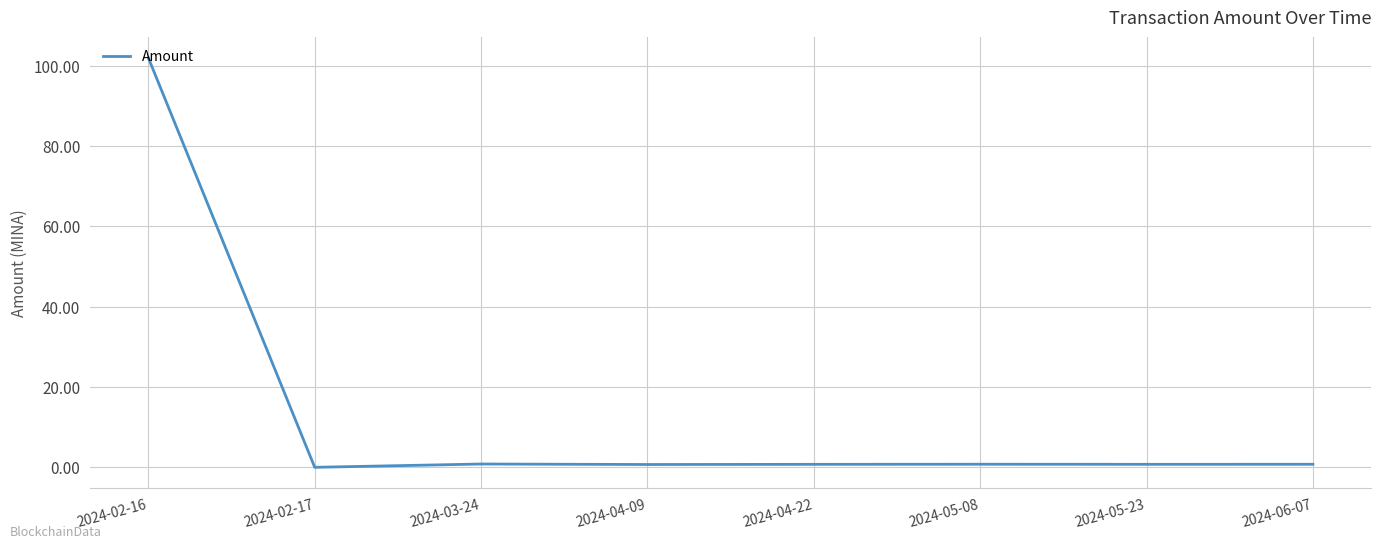

The value at 2024-05-23 is 0.7. True or false?

True